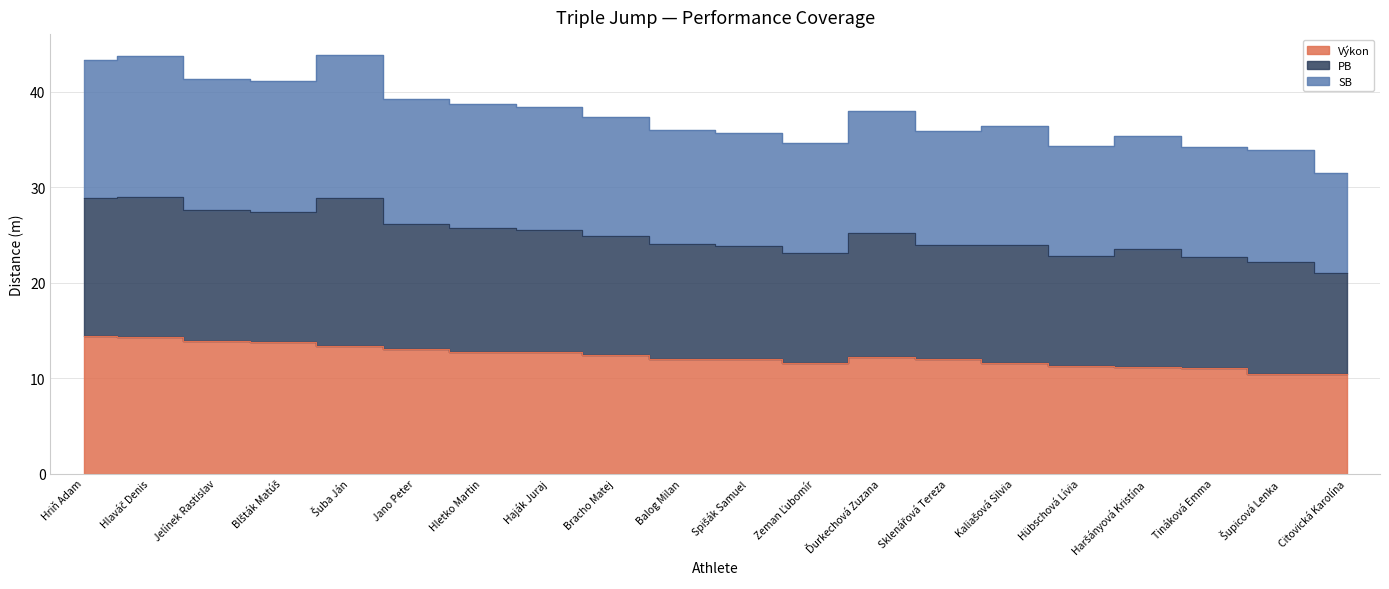

Which category has the highest value across all series?

Šuba Ján